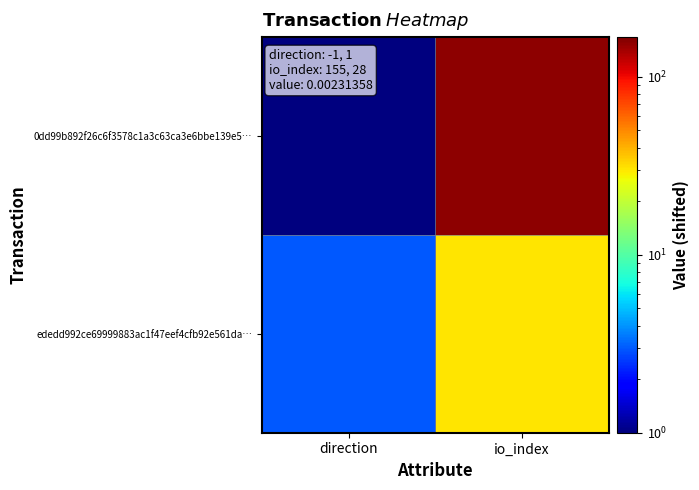

At which category does the chart reach its peak across all series?

io_index